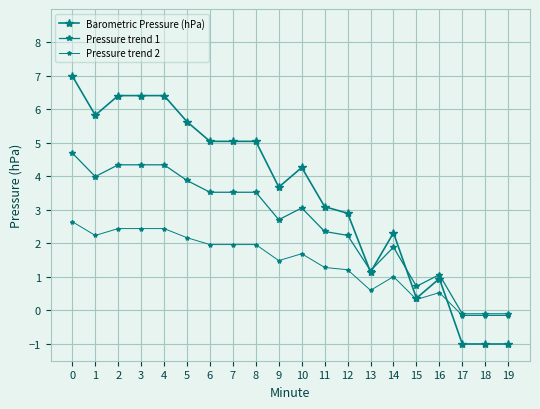

At which label is Pressure trend 1 closest to 2?

14